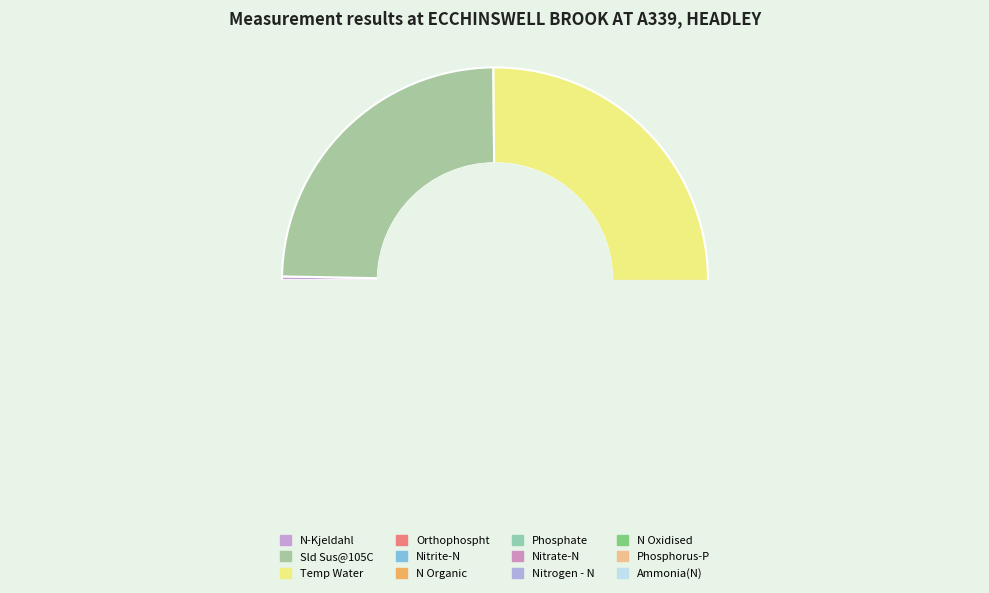

What is the ratio of the value at Nitrogen - N to the value at N Oxidised?

1.0